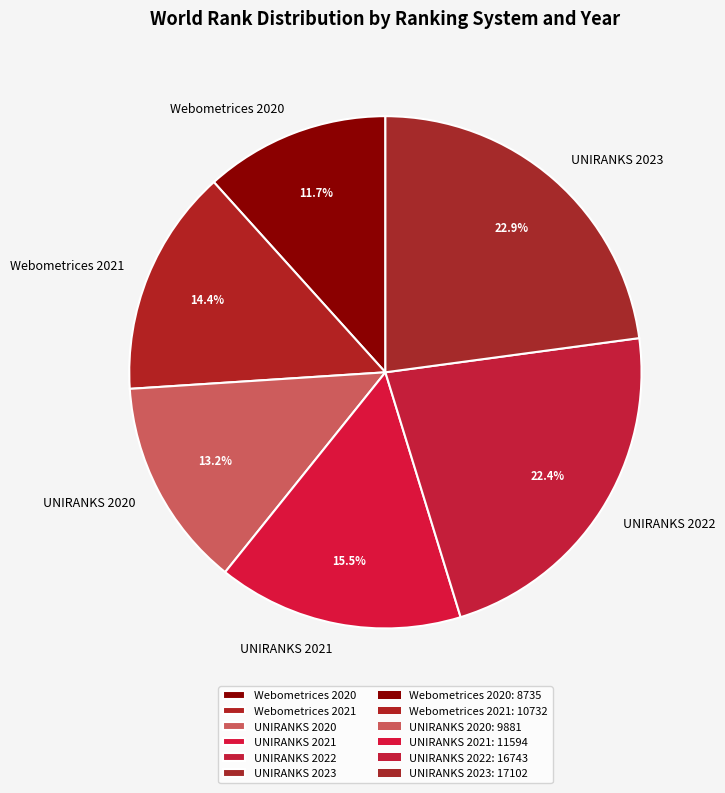

To the nearest percent, what portion does Webometrices 2020 represent?

12%